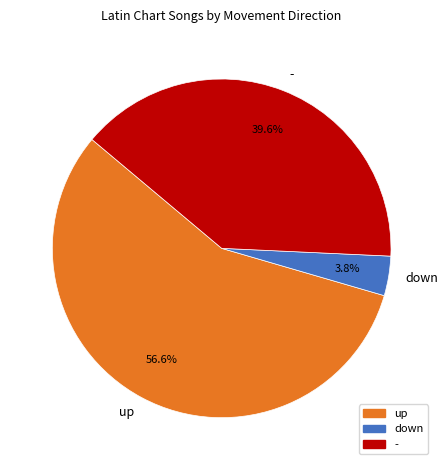

What is the smallest slice in the pie chart?

down